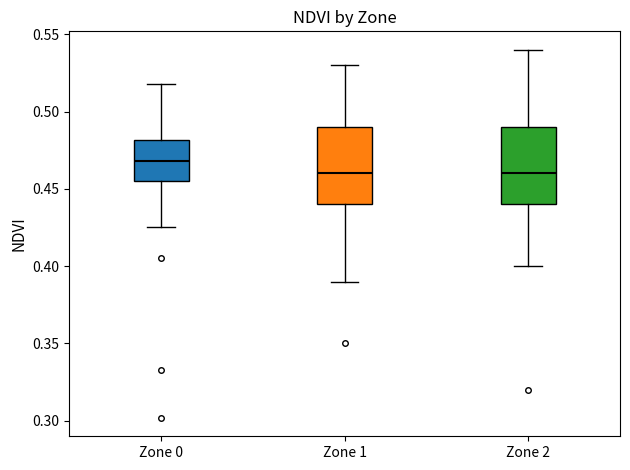

Where does the upper whisker of the box for Zone 2 end on the y-axis? The values are not printed on the chart, so give them approximately, as read against the axis.

0.540